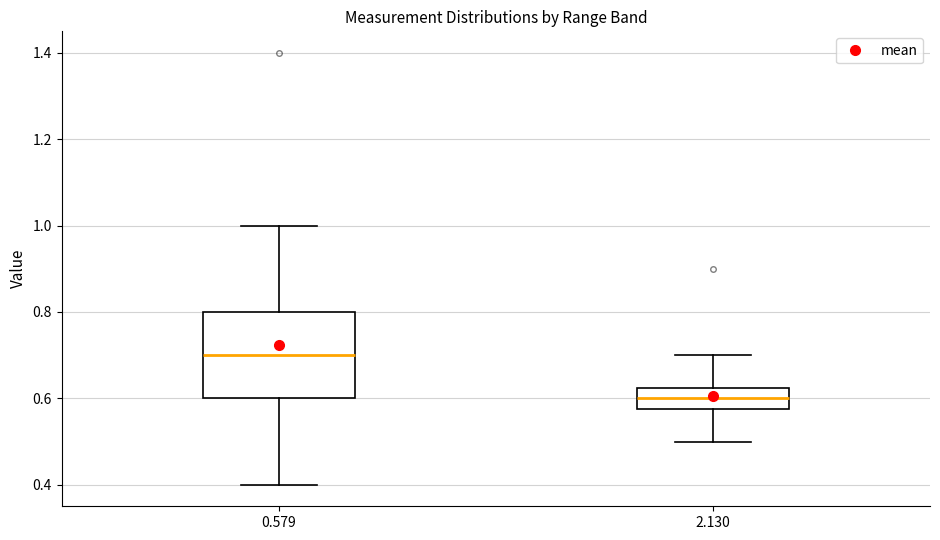

Which box has the lowest median line?

2.130